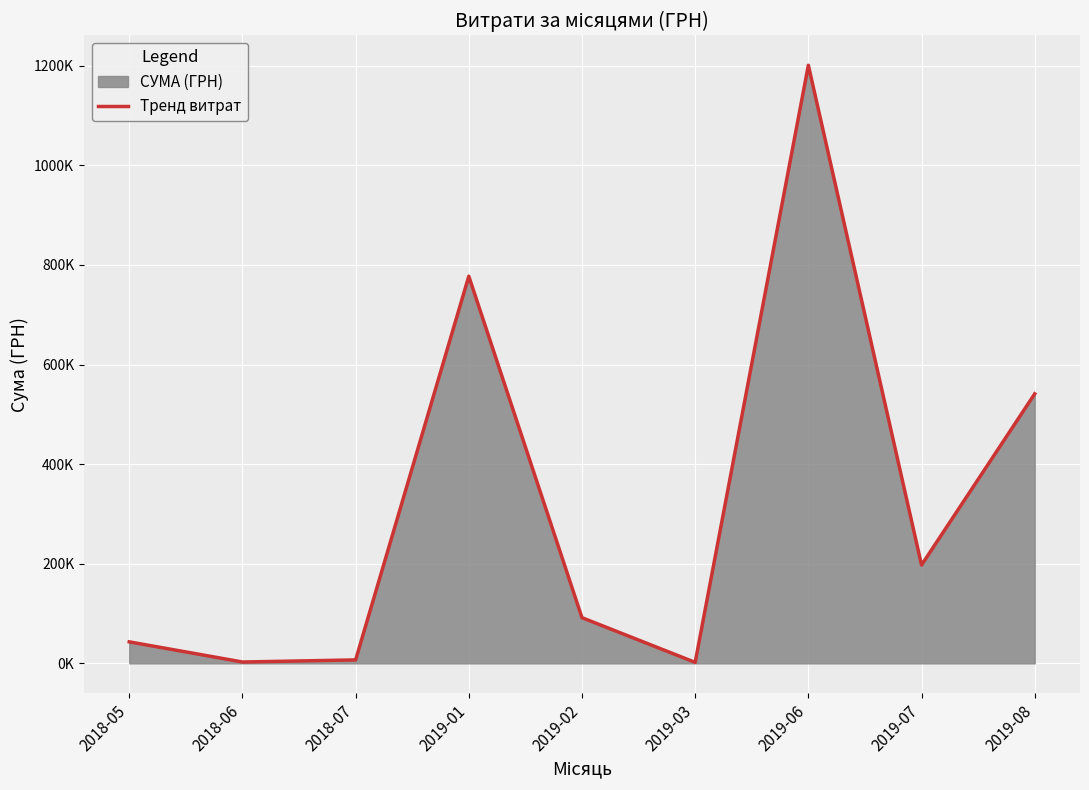

What is the difference between the values at 2019-03 and 2019-02?

89759.3